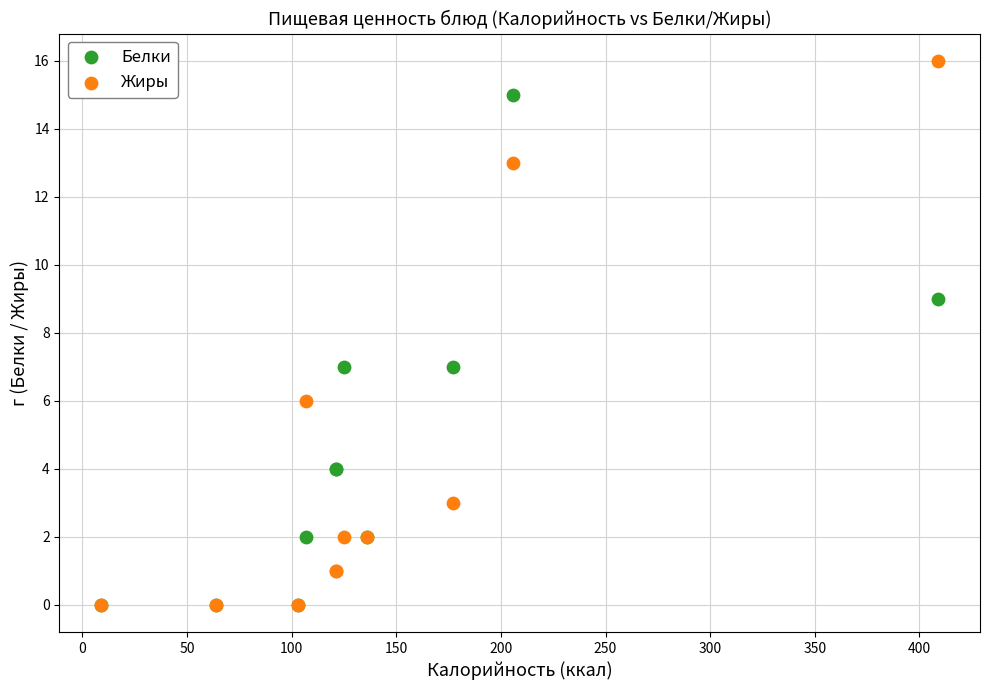

Which series contains the highest Y value?

Жиры